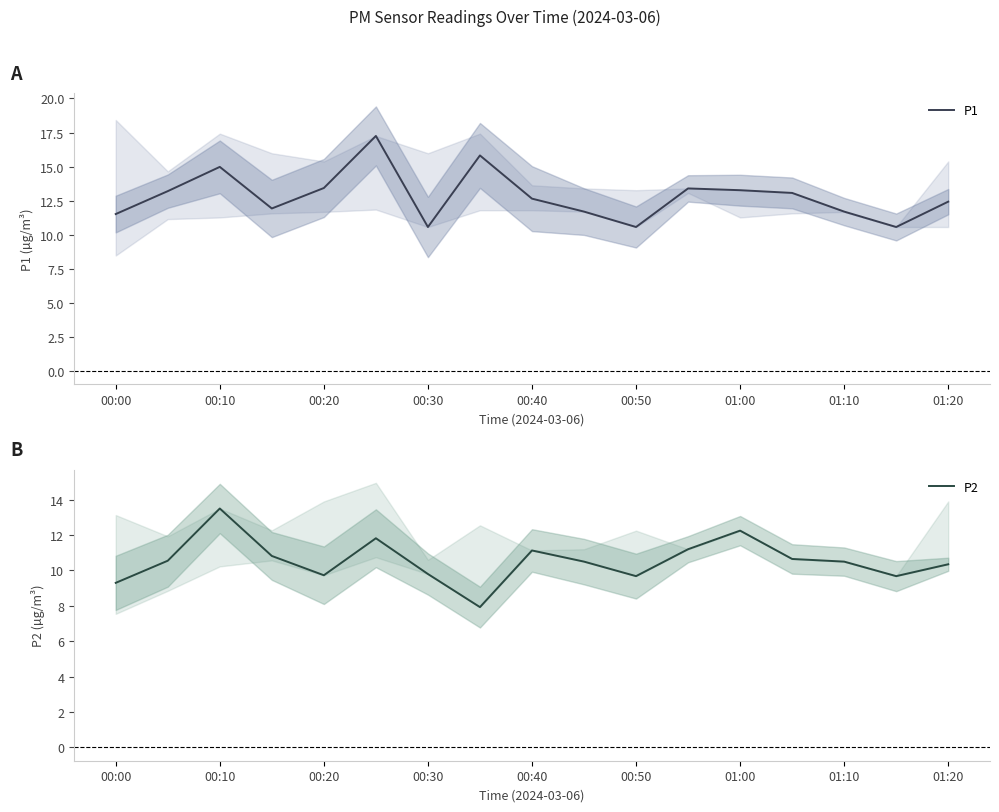

True or false: P1 has a value of 2.6 at 01:10.

False